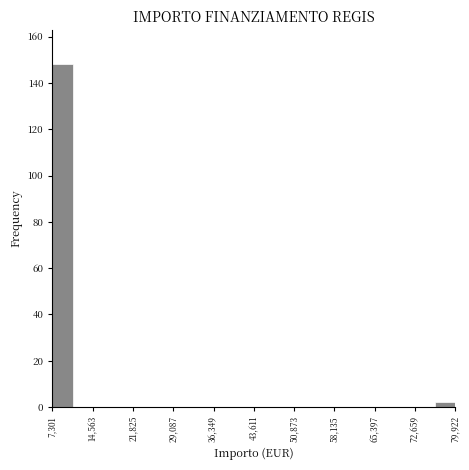

Read against the x-axis, roughly where is the centre of the tallest bar?

9000